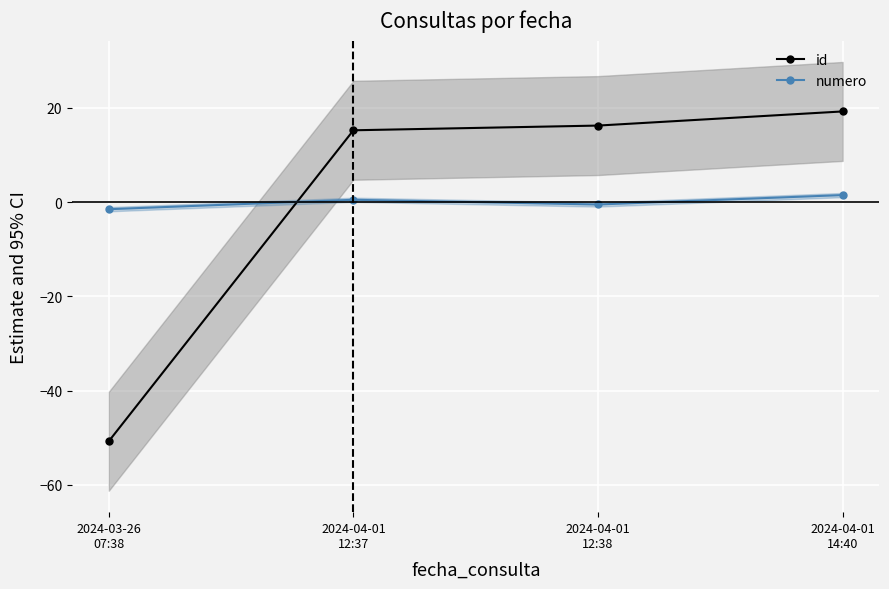

Does the chart display data point markers on the line(s)?

Yes